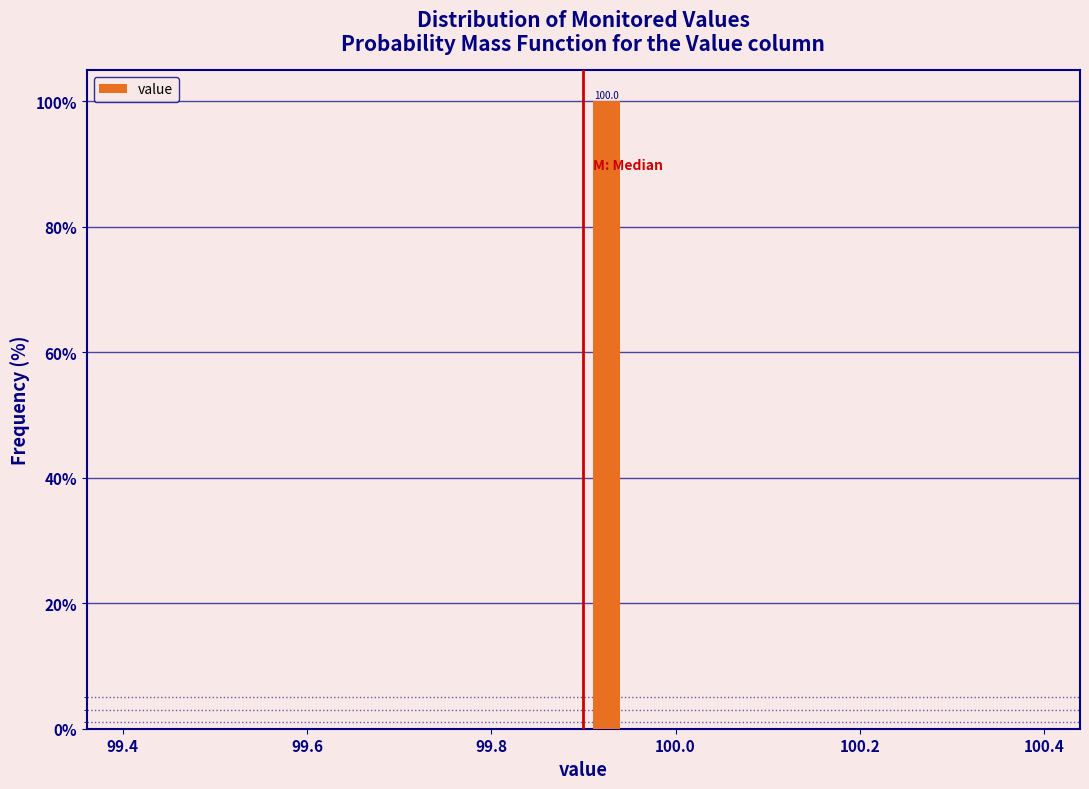

Read against the x-axis, roughly where is the centre of the tallest bar?

99.92